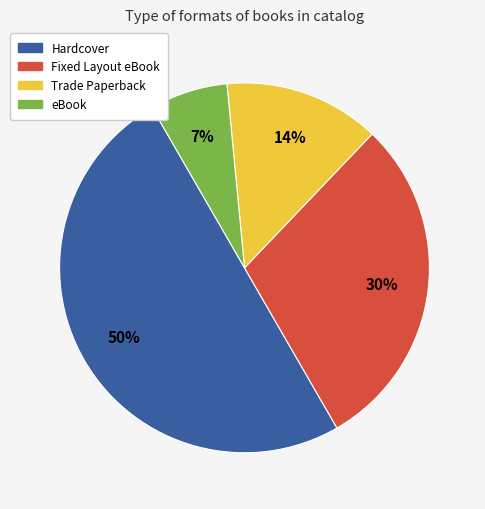

How many slices are in this pie chart?

4